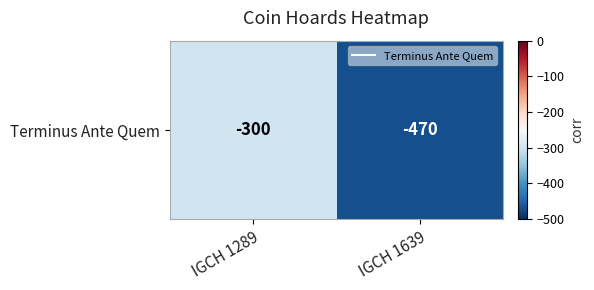

Reading right to left, transcribe all the data shown in this chart.

-470	-300